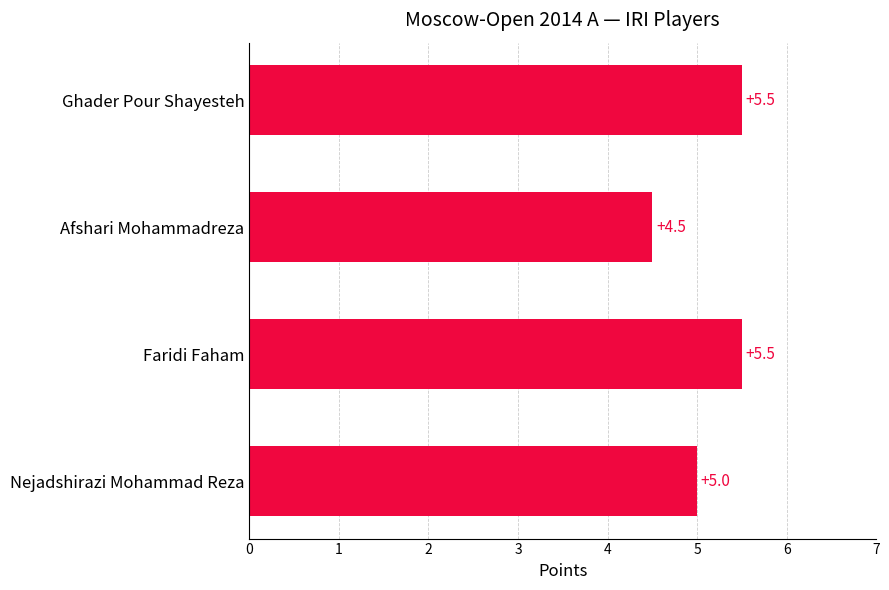

What is the difference between the maximum and second lowest values?

0.5